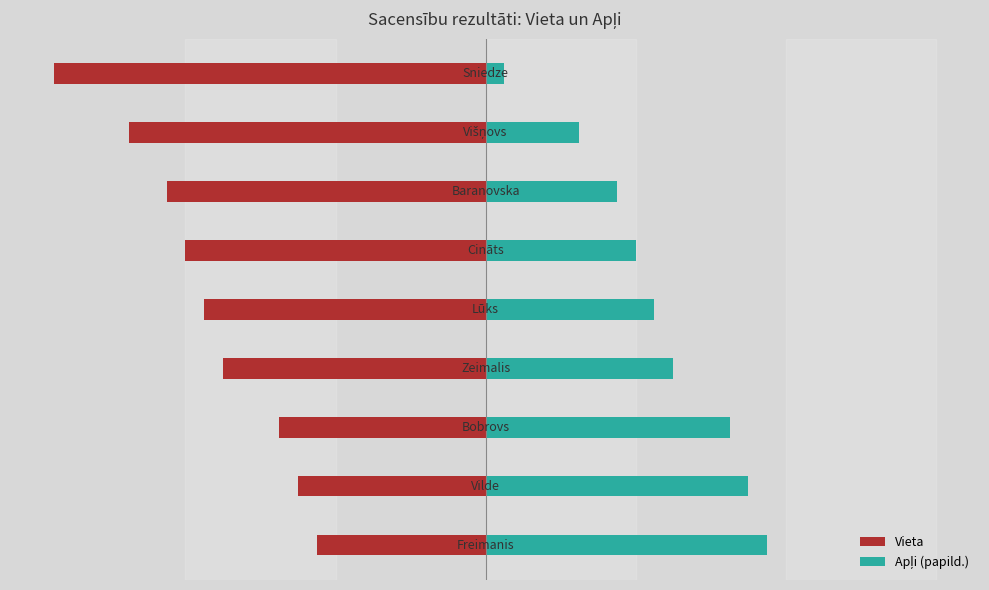

Reading left to right, what are all the values shown in this chart?

Vieta: 0=-9	1=-10	2=-11	3=-14	4=-15	5=-16	6=-17	7=-19	8=-23
Apļi (papild.): 0=15	1=14	2=13	3=10	4=9	5=8	6=7	7=5	8=1